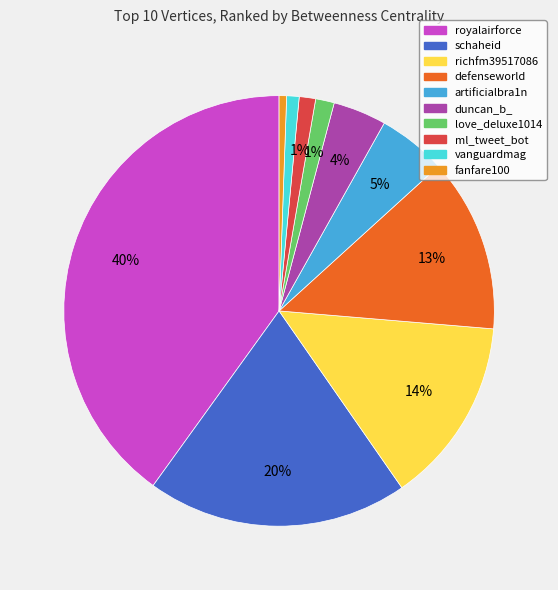

Approximately how many times larger is the value at schaheid compared to royalairforce?

0.5